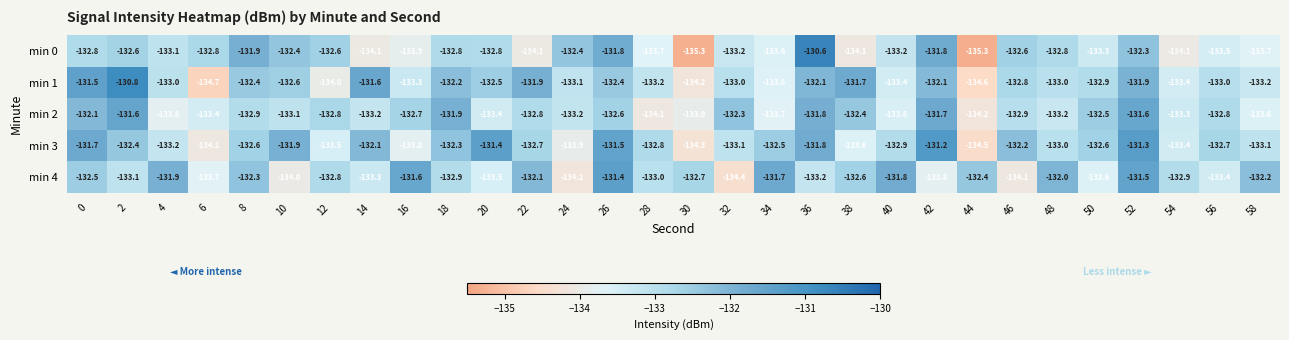

What is the difference between the highest and lowest values at 38?

2.4